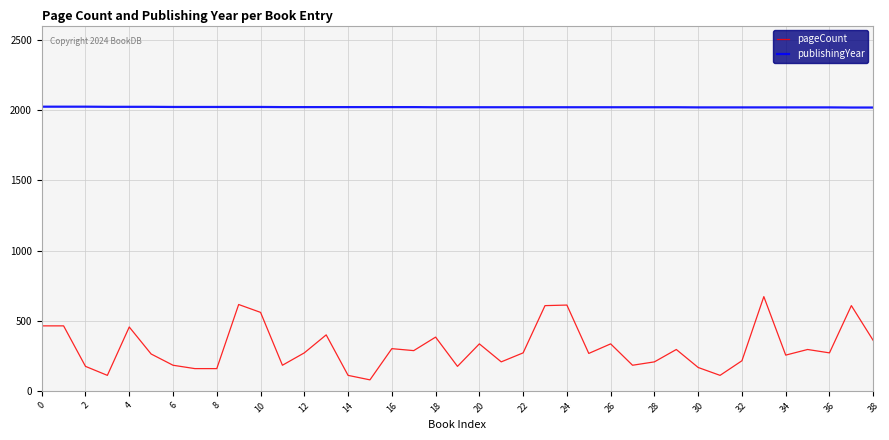

List the series in order of their overall mean, lowest first.

pageCount, publishingYear